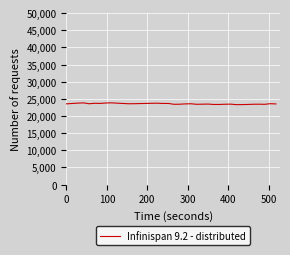

What is the smallest value displayed?

23303